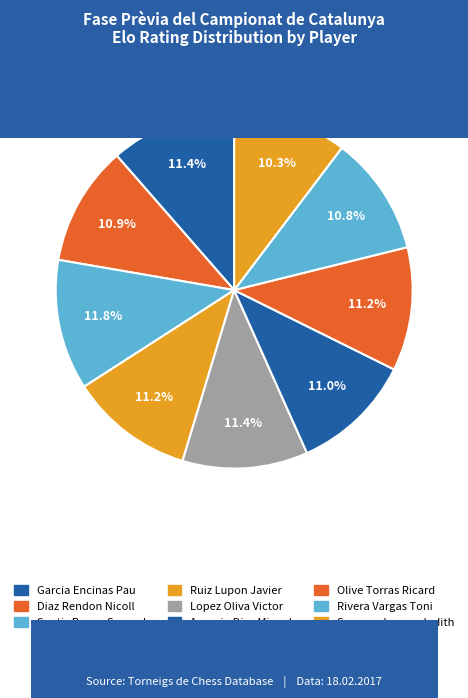

True or false: Ruiz Lupon Javier accounts for 11% of the total.

True